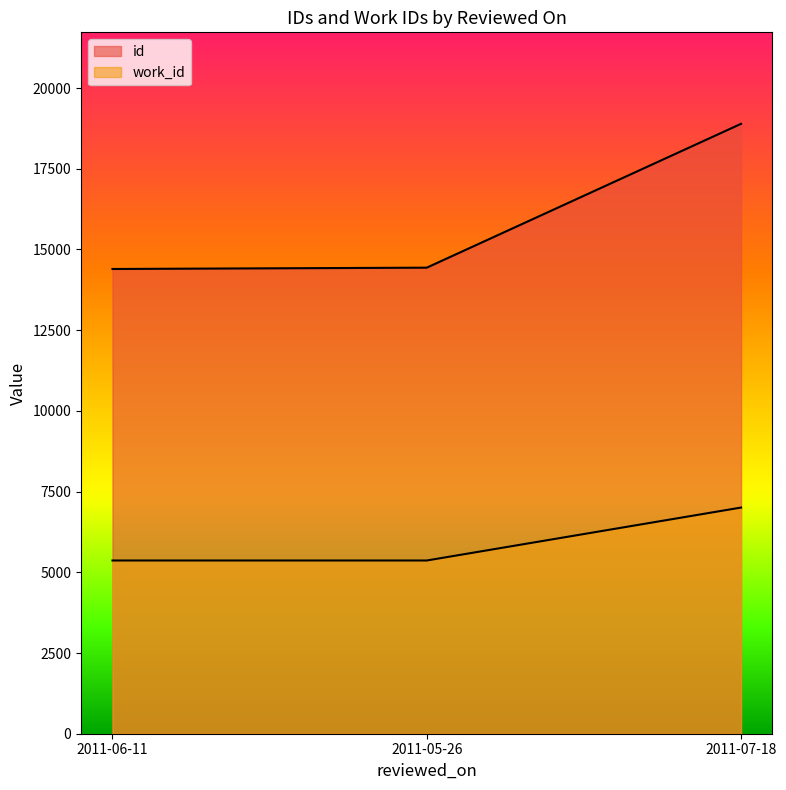

What are all the series names shown in the legend?

id, work_id